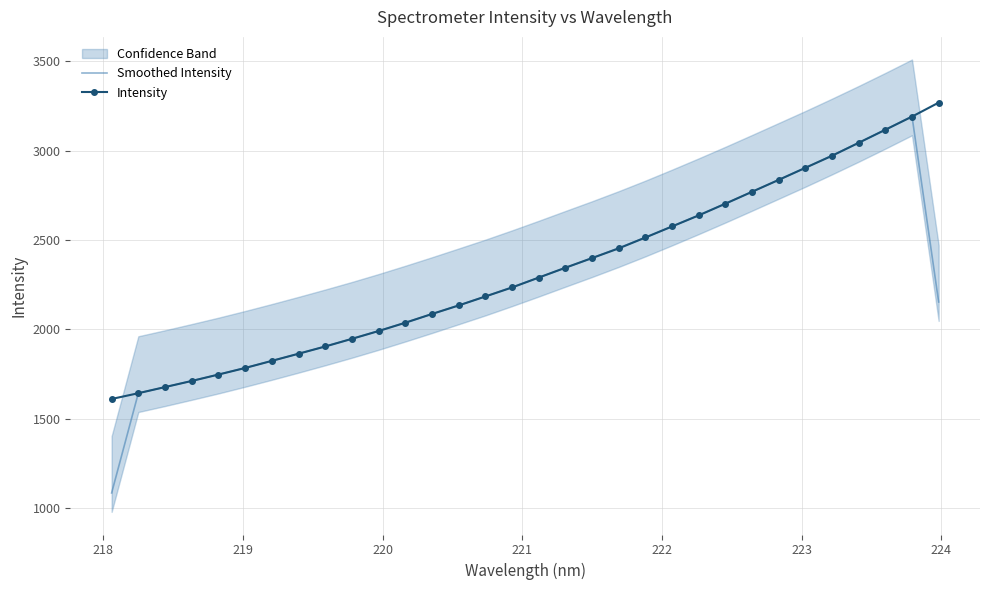

What is the value of the Smoothed Intensity point at the 13th from the left?

2086.0